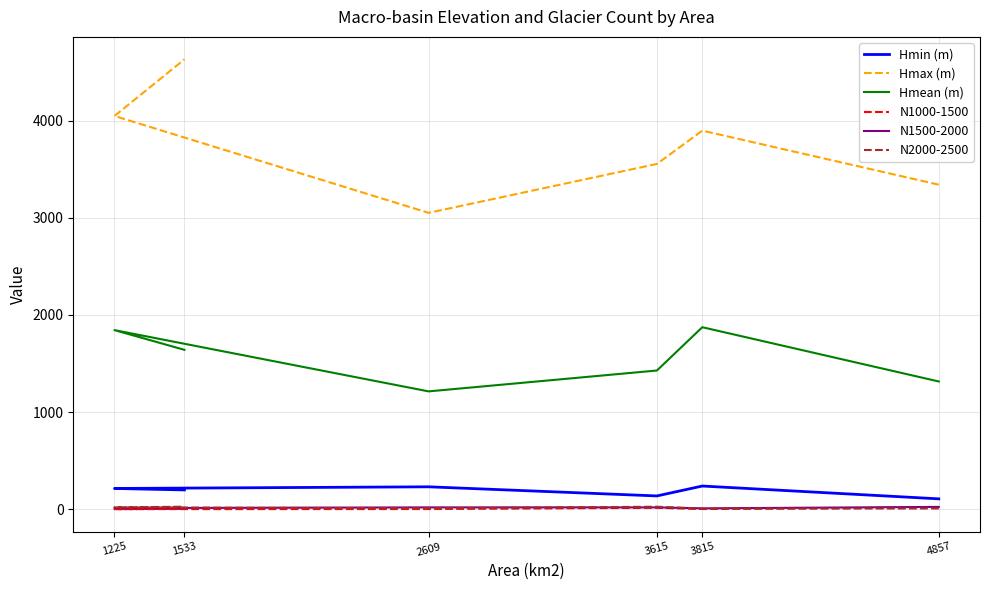

Which series has the largest total across all categories?

Hmax (m)